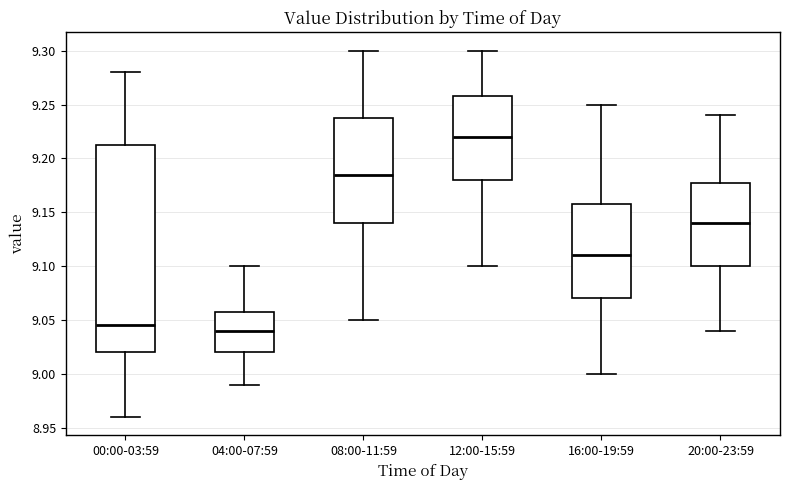

Which box has the lowest median line?

04:00-07:59